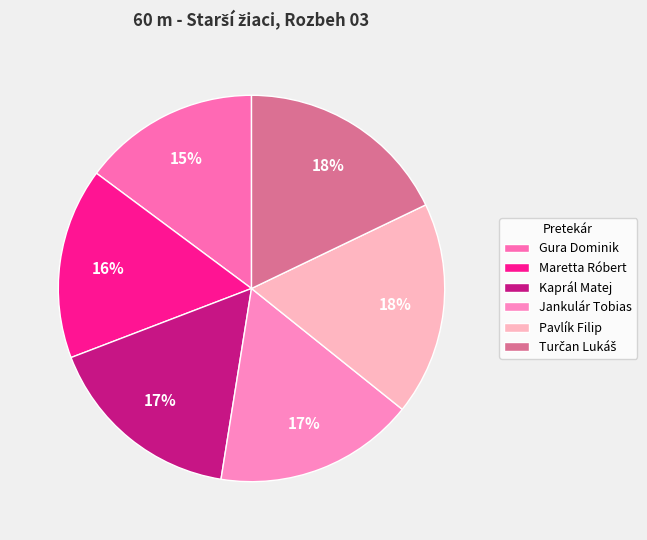

Does any single category account for the majority?

No